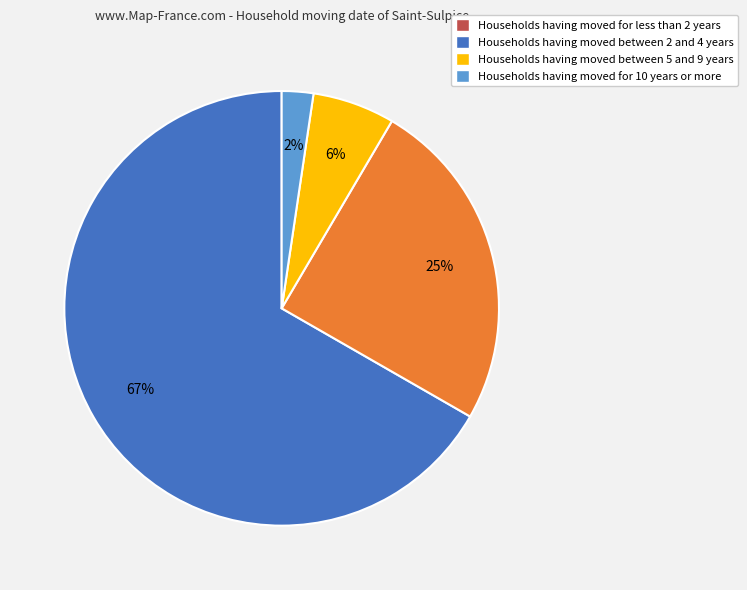

To the nearest percent, what is the average slice percentage?

25%